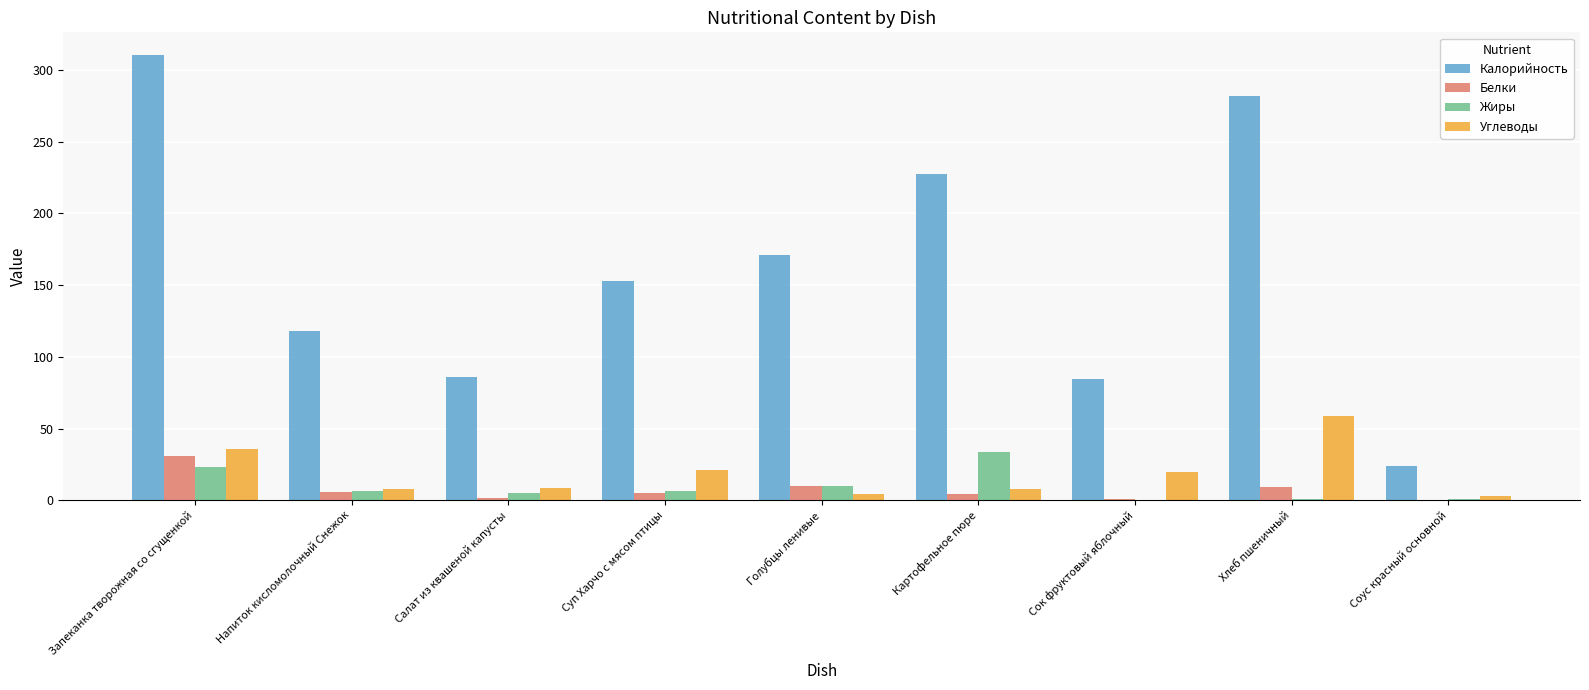

Which category has the highest value across all series?

Запеканка творожная со сгущенкой